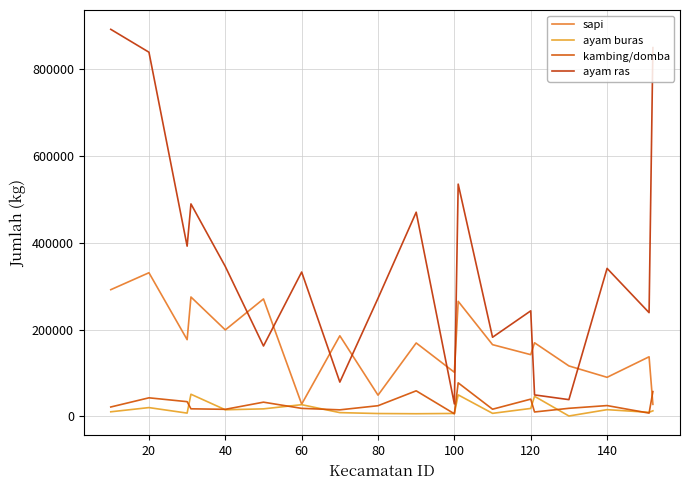

What is the difference between the maximum and second lowest values in the kambing/domba series?

69723